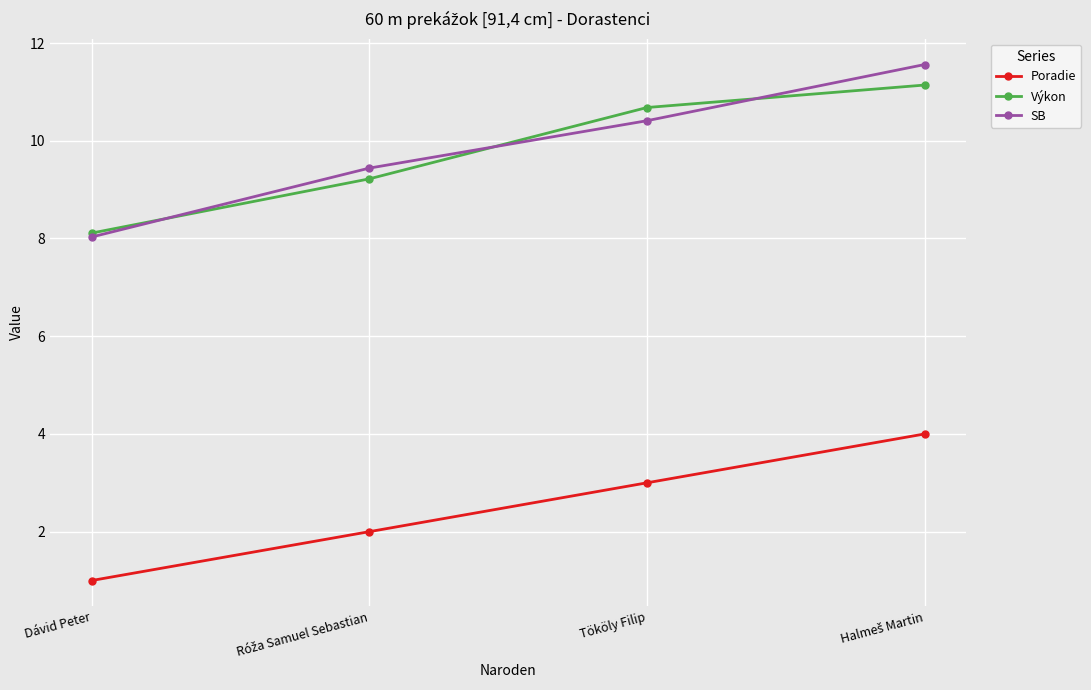

What are all the series names shown in the legend?

Poradie, Výkon, SB